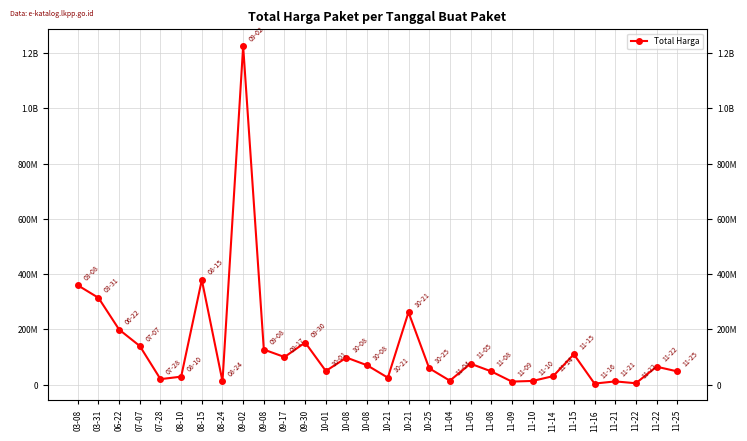

Reading right to left, what are all the values shown in this chart?

48140000	65000000	5093000	11800000	3825000	110000000	30800000	13442000	11100000	48140000	75920000	14400000	59375000	262118150	25200000	70000000	98000000	49478000	152477000	100000000	127000000	1224682000	12000000	379075000	29000000	19950000	139800000	199200000	314121780	359500000